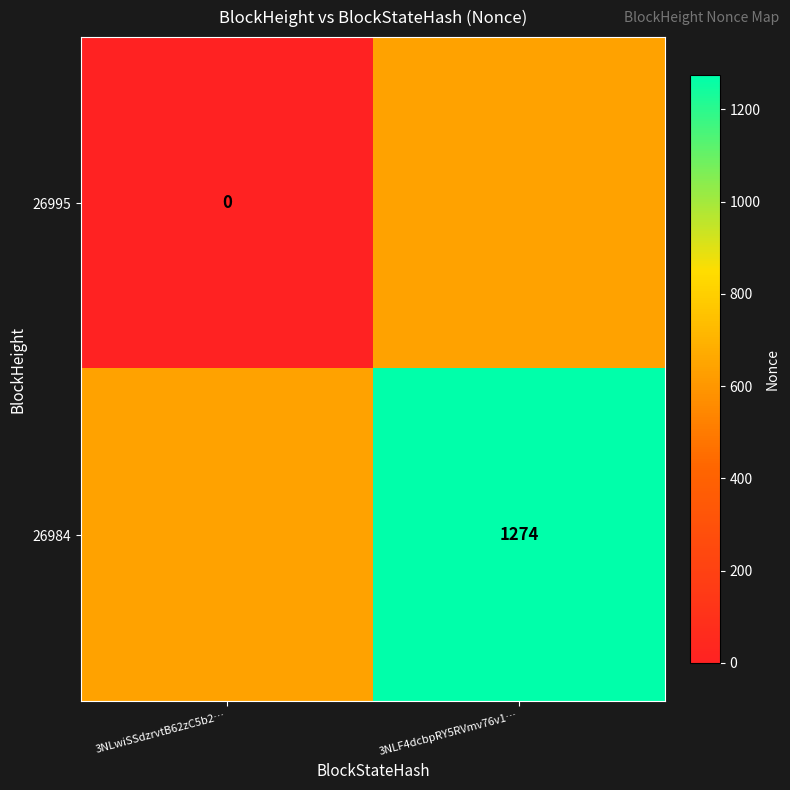

Which label corresponds to the largest value in the chart?

3NLF4dcbpRY5RVmv76v1…